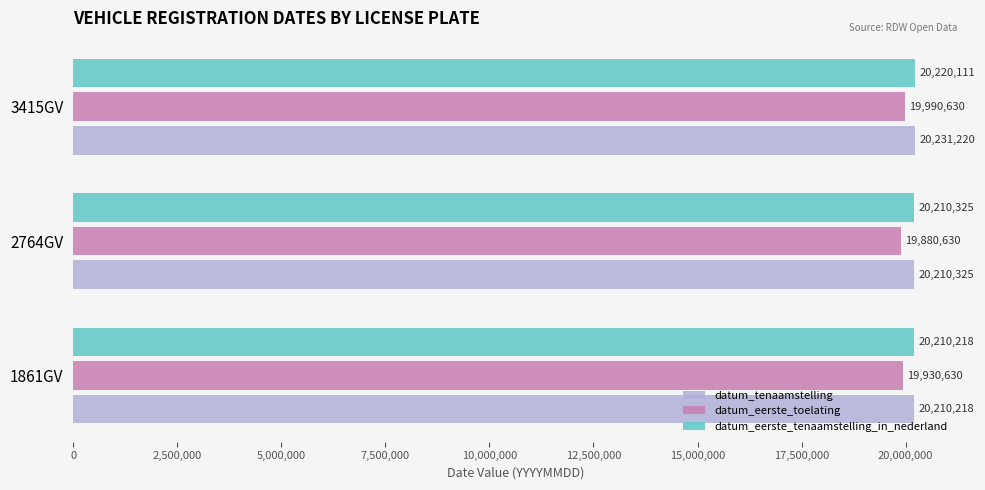

What is the spread (max minus min) of values at 1861GV?

279588